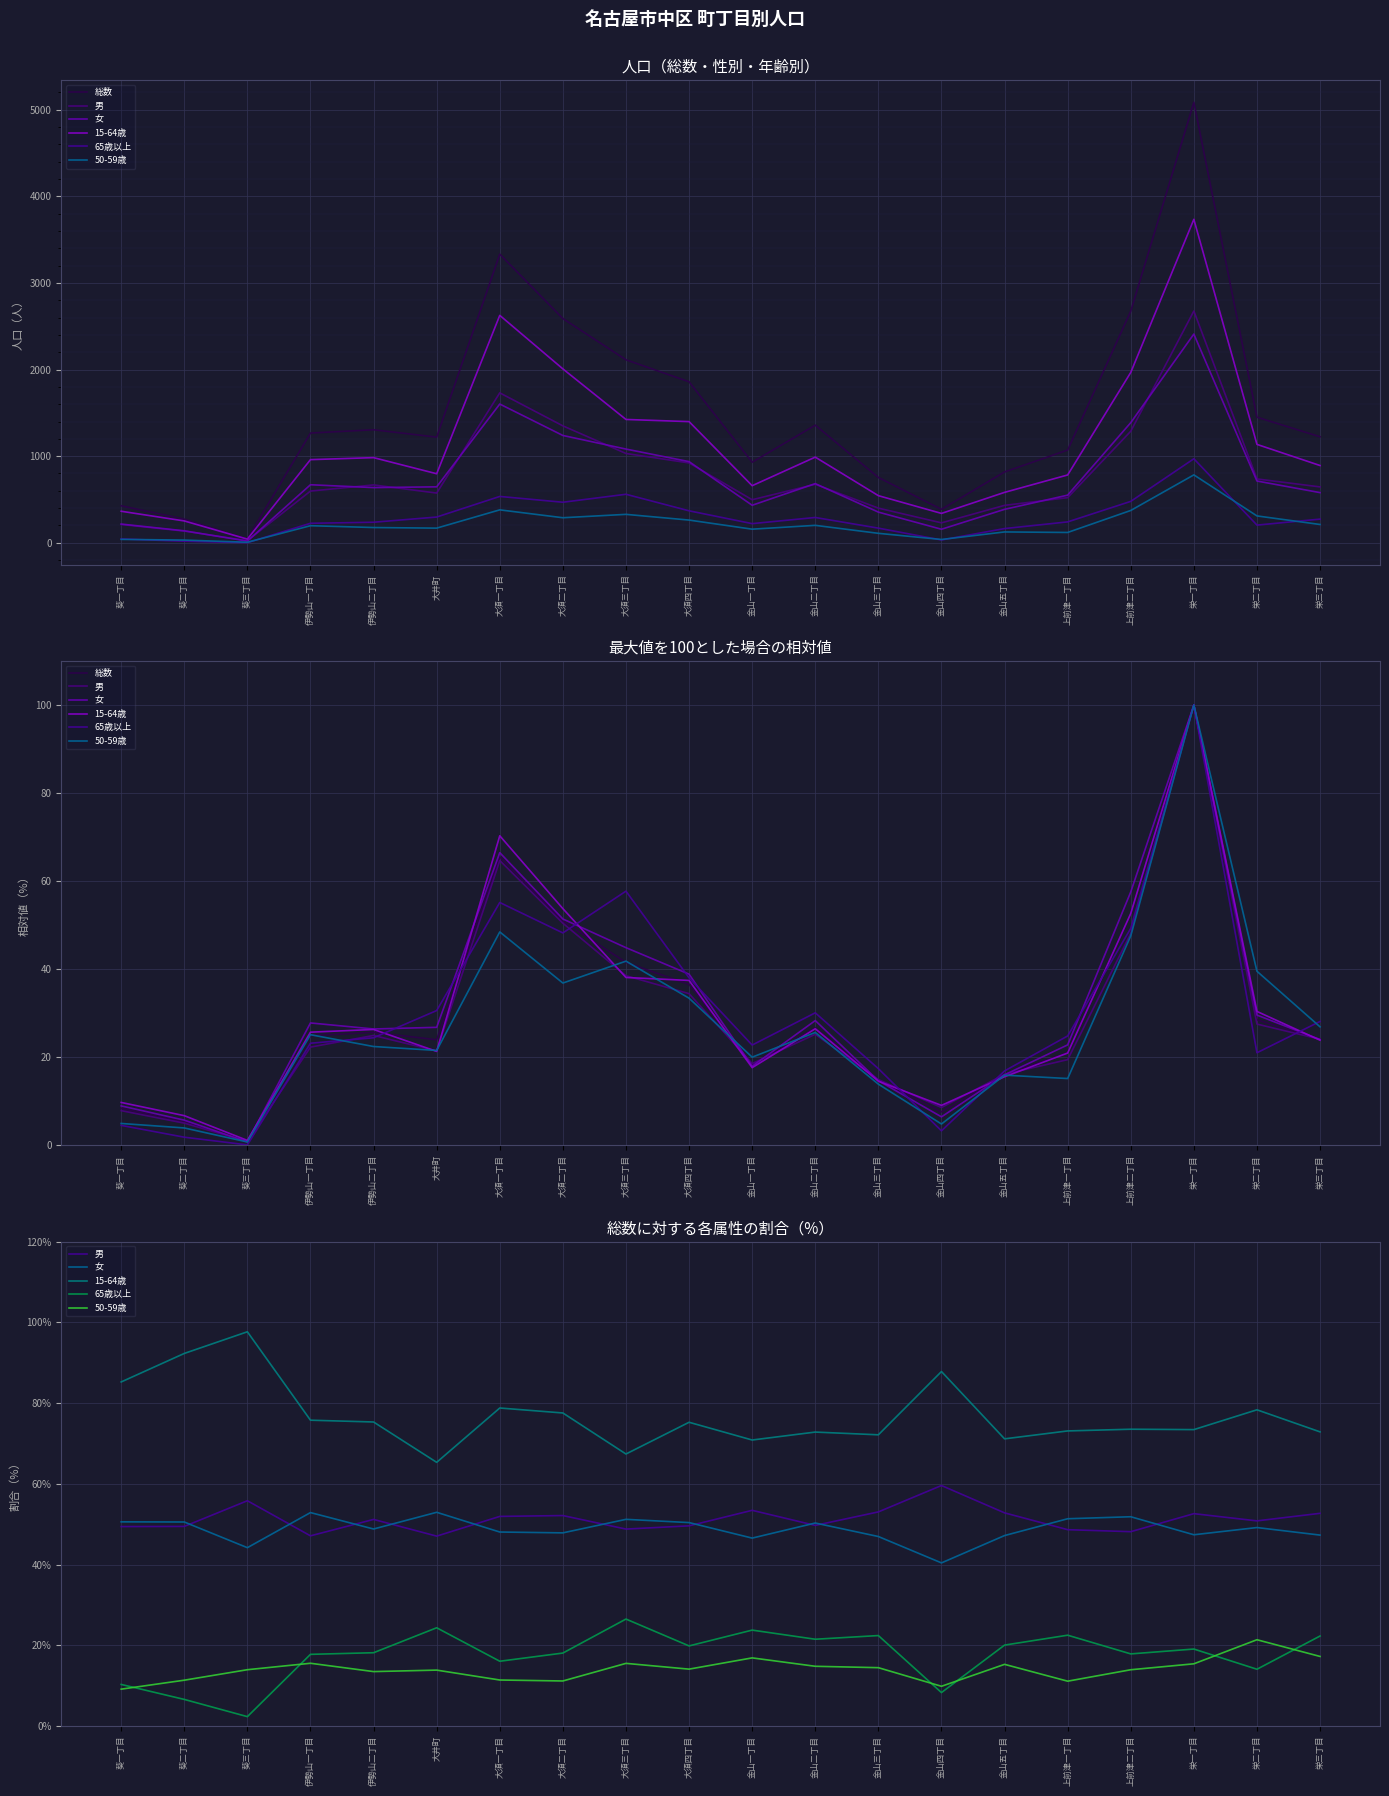

True or false: 15-64歳 and 男 intersect in this chart.

False